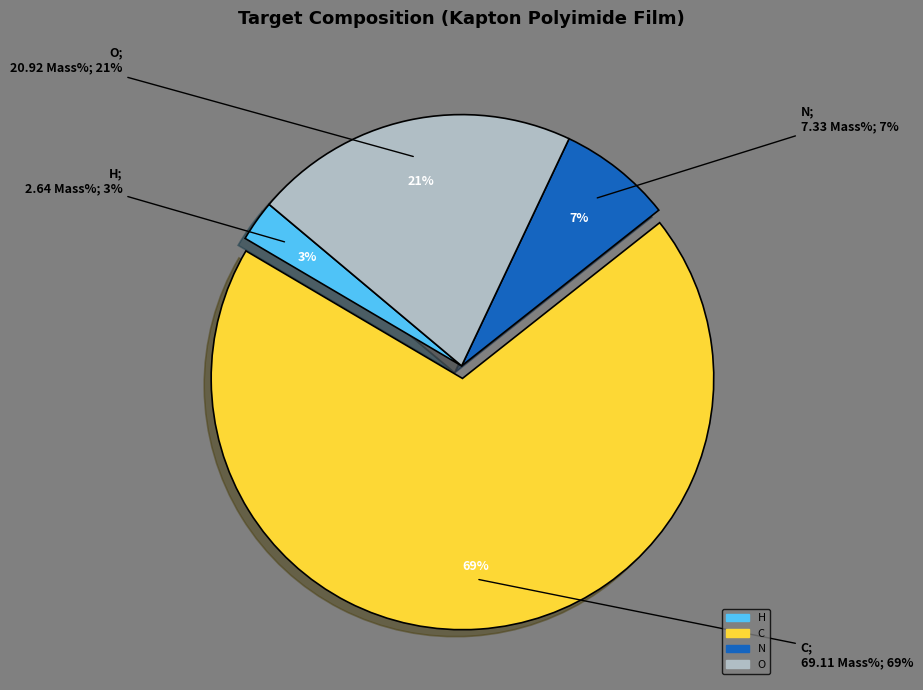

Rank the categories by value from highest to lowest.

C, O, N, H